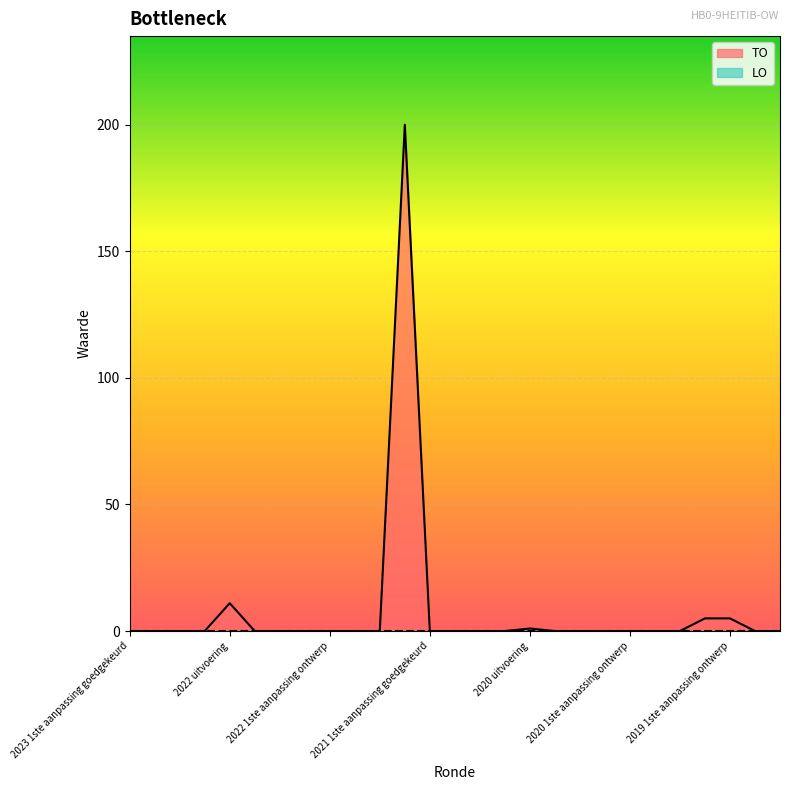

How many positive values are there?

5